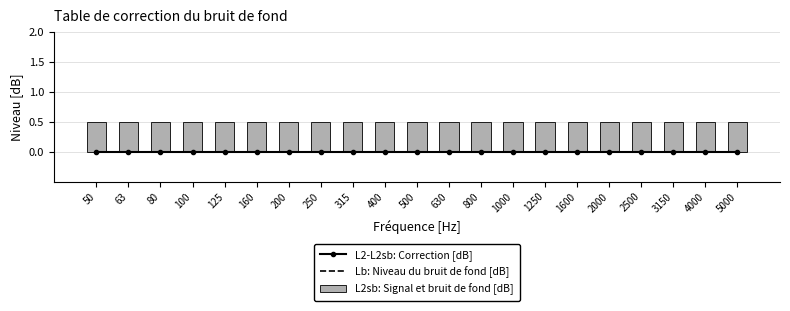

What are all the series names shown in the legend?

L2-L2sb: Correction [dB], Lb: Niveau du bruit de fond [dB], L2sb: Signal et bruit de fond [dB]